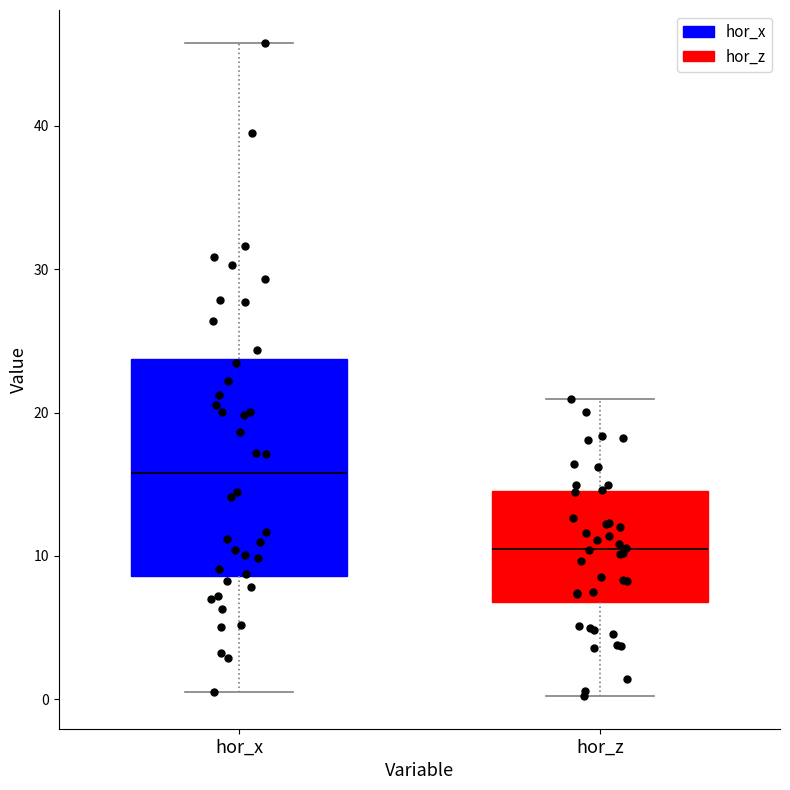

Reading left to right, transcribe this box plot: for each box, give where its median line is, the range the box spans, and where its two whiskers end, as read against the y-axis. The values are not printed on the chart, so give them approximately, as read against the axis.

hor_x: median 16, box 9 to 24, whiskers 1 to 46
hor_z: median 10, box 7 to 15, whiskers 0 to 21